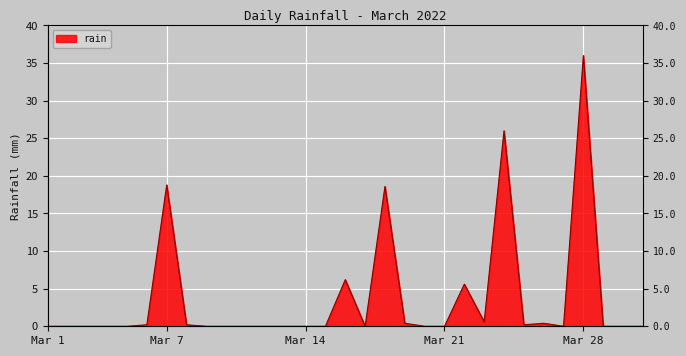

What is the average value?

3.7